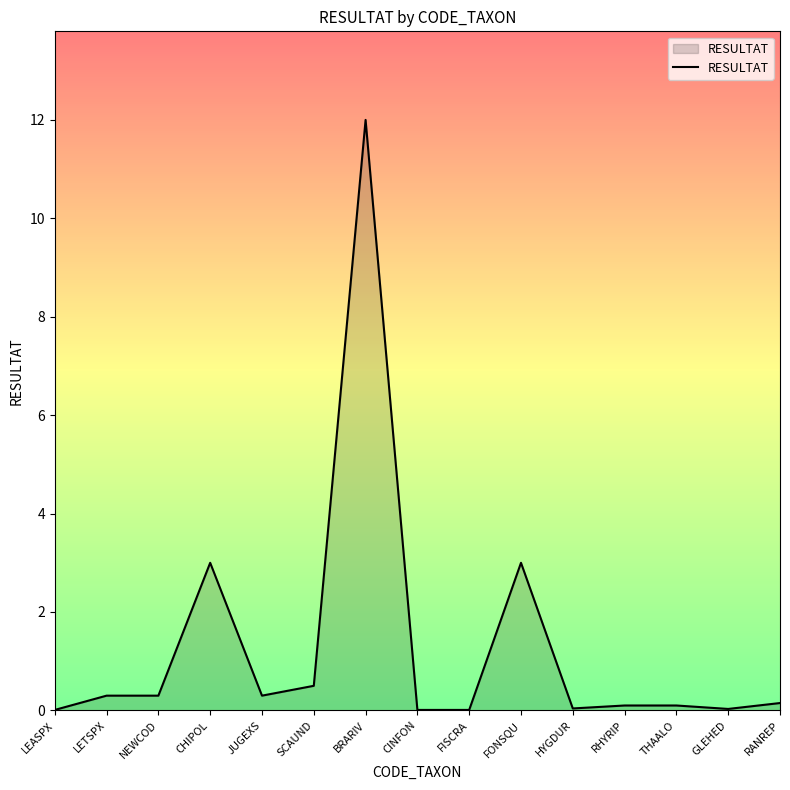

What position from the right is HYGDUR?

5